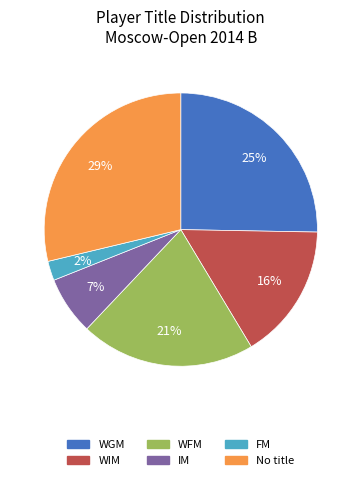

Is there a majority slice in this chart?

No